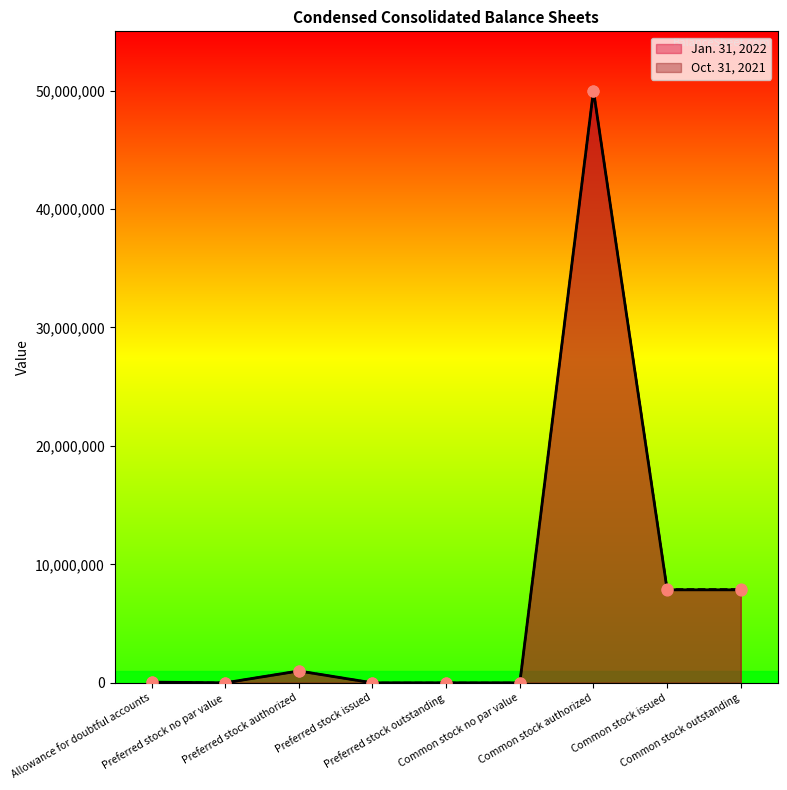

At how many categories does at least one series exceed 29854877?

1